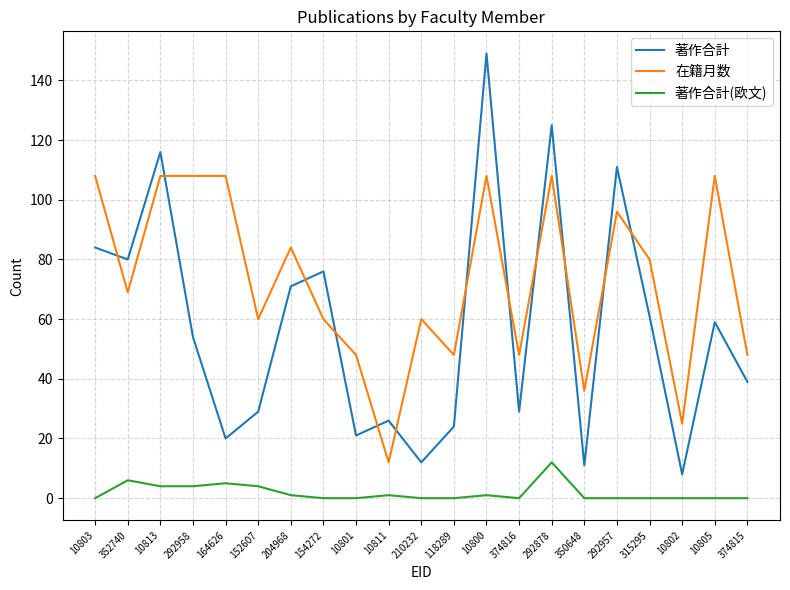

Rank the series at 10805 from lowest to highest value.

著作合計(欧文), 著作合計, 在籍月数